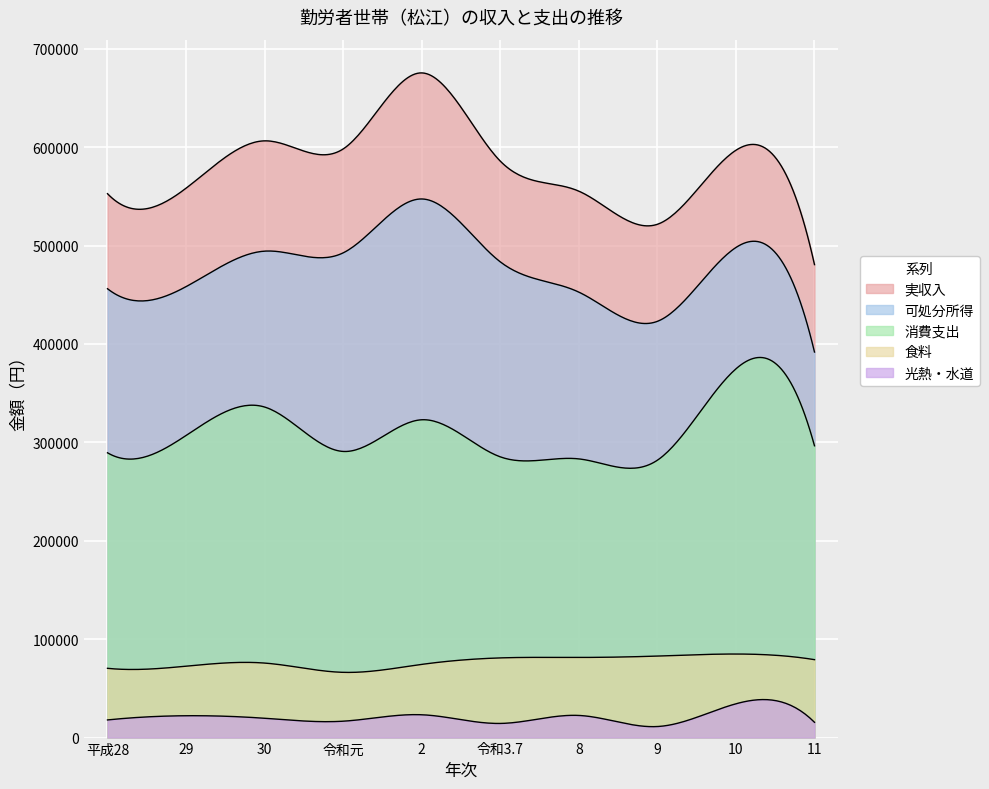

What is the difference between the 可処分所得 values at 平成28 and 令和3.7?

27305